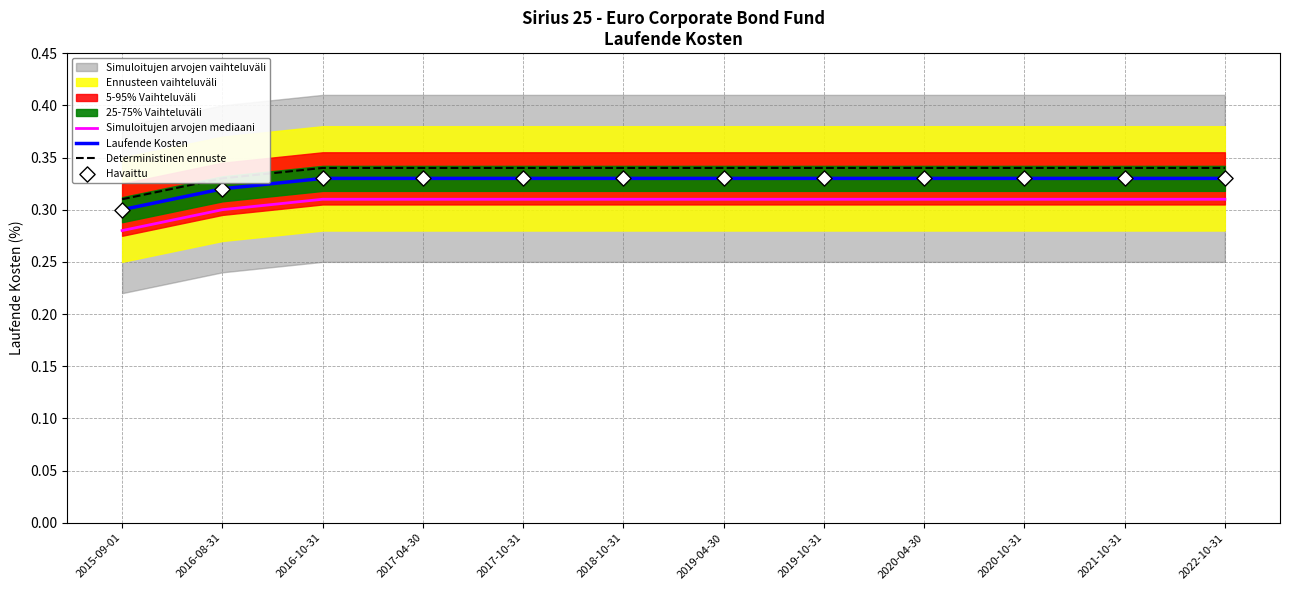

Which series contains the highest Y value?

Deterministinen ennuste